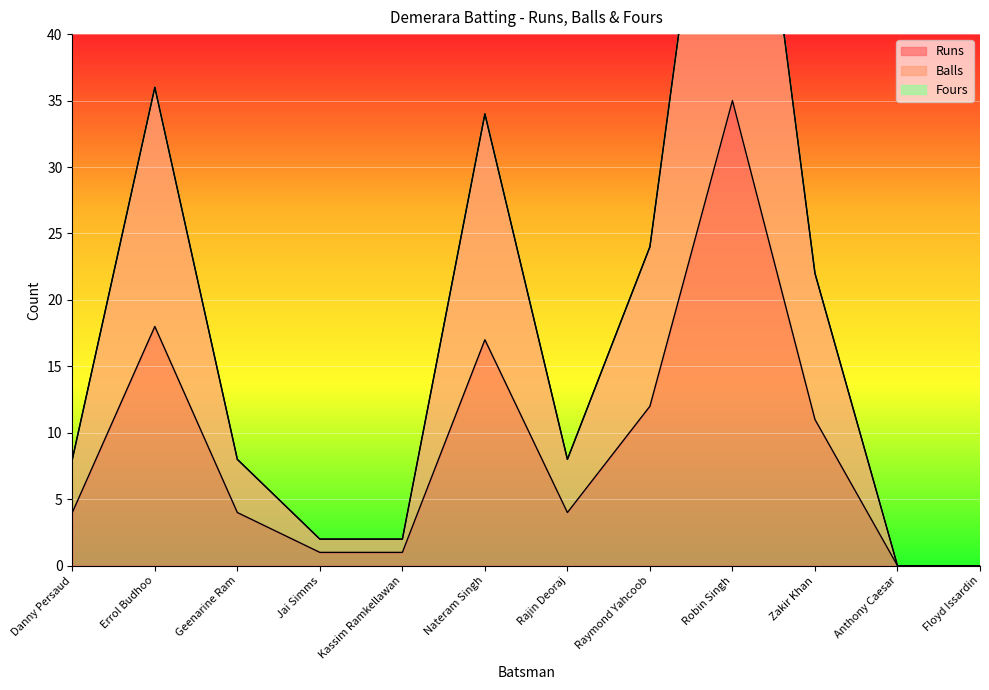

What is the label of the 4th point from the right?

Robin Singh